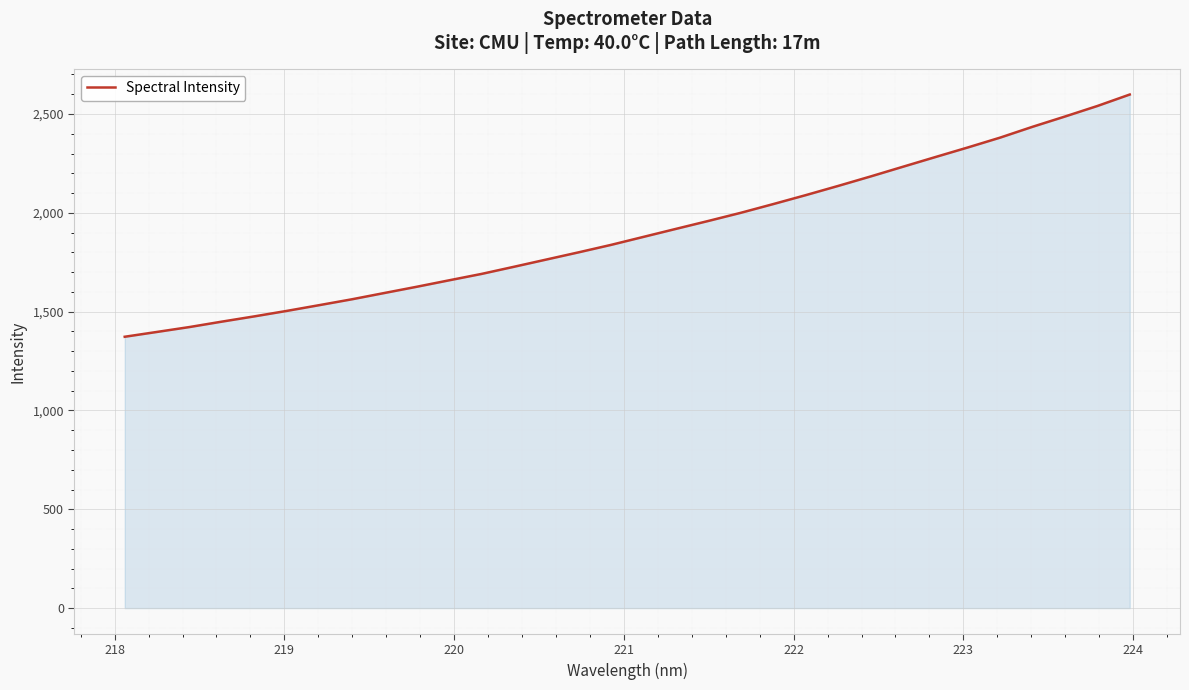

What is the maximum value shown in the chart?

2598.4